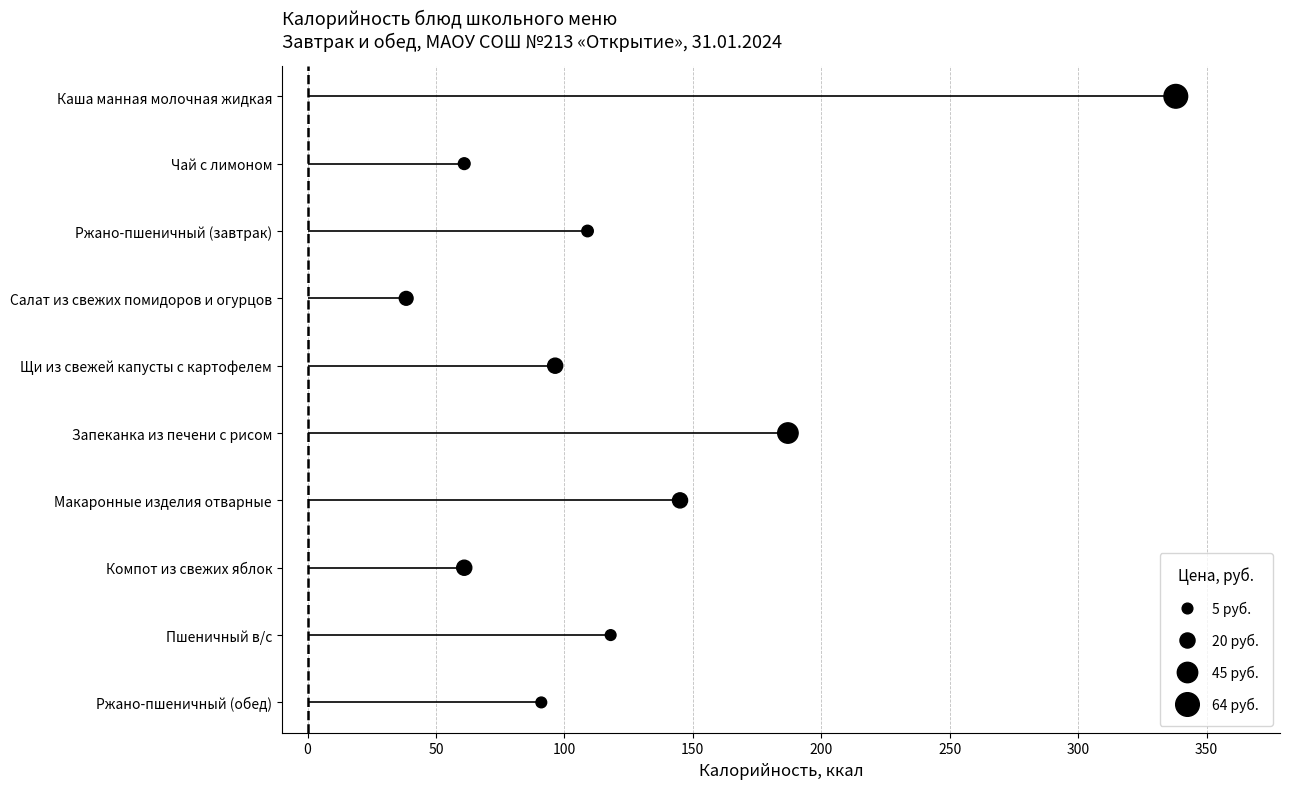

What is the change in value from 150 to 250?

+2